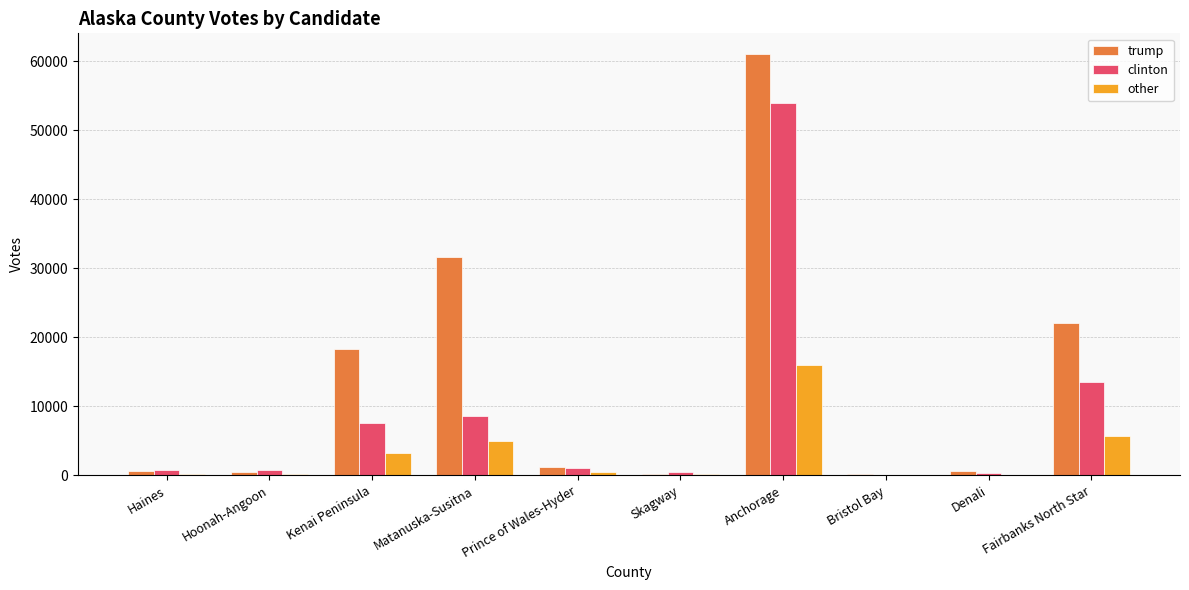

At which label does clinton first exceed 1076?

Kenai Peninsula